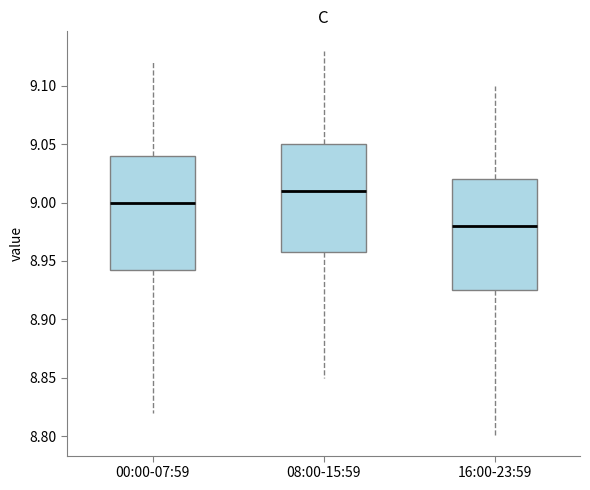

Where does the lower whisker of the box for 08:00-15:59 end on the y-axis? The values are not printed on the chart, so give them approximately, as read against the axis.

8.850